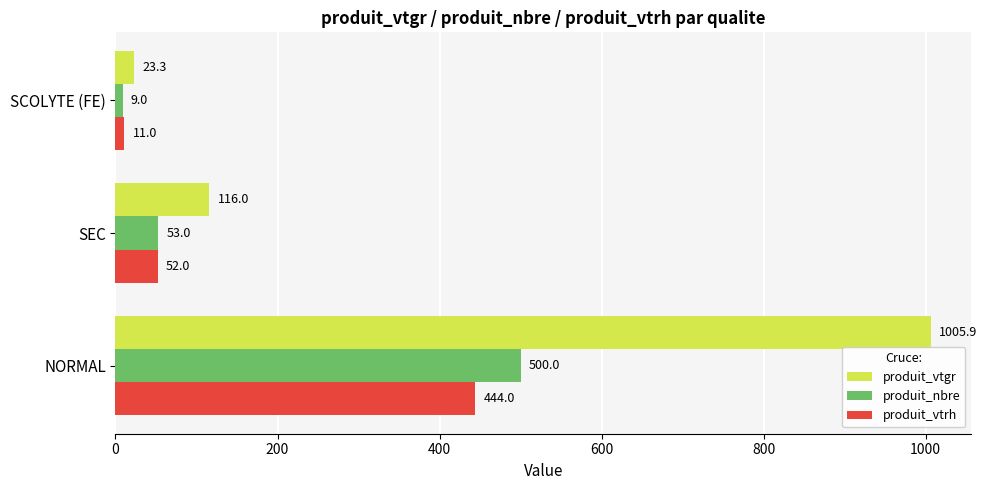

What is the maximum value shown in the chart?

1005.9